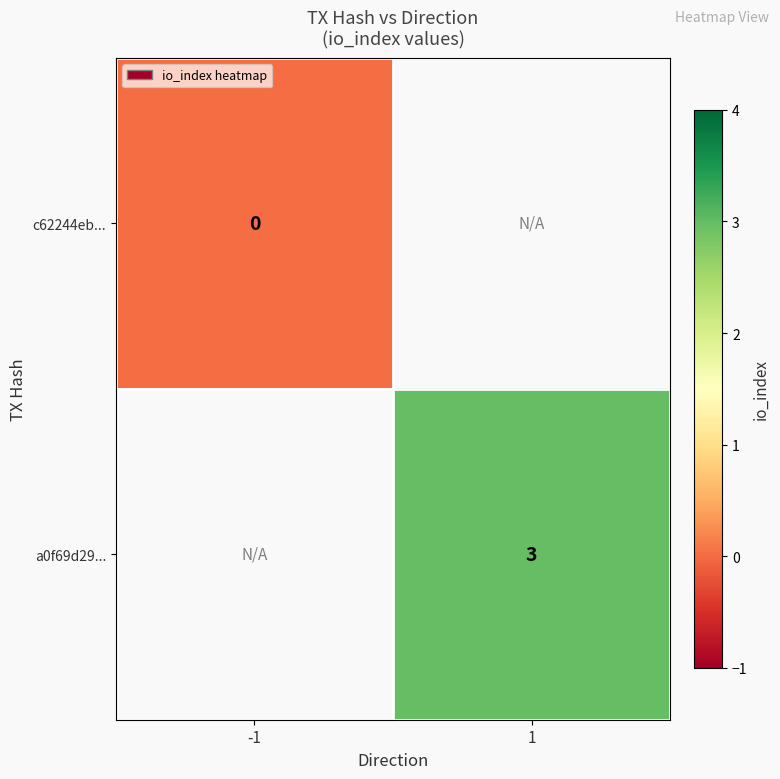

Which category has the highest value across all series?

1